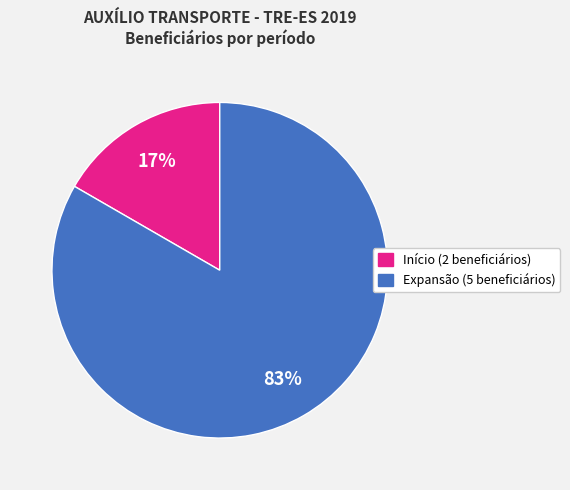

To the nearest percent, what portion does Expansão (5 beneficiários) represent?

83%